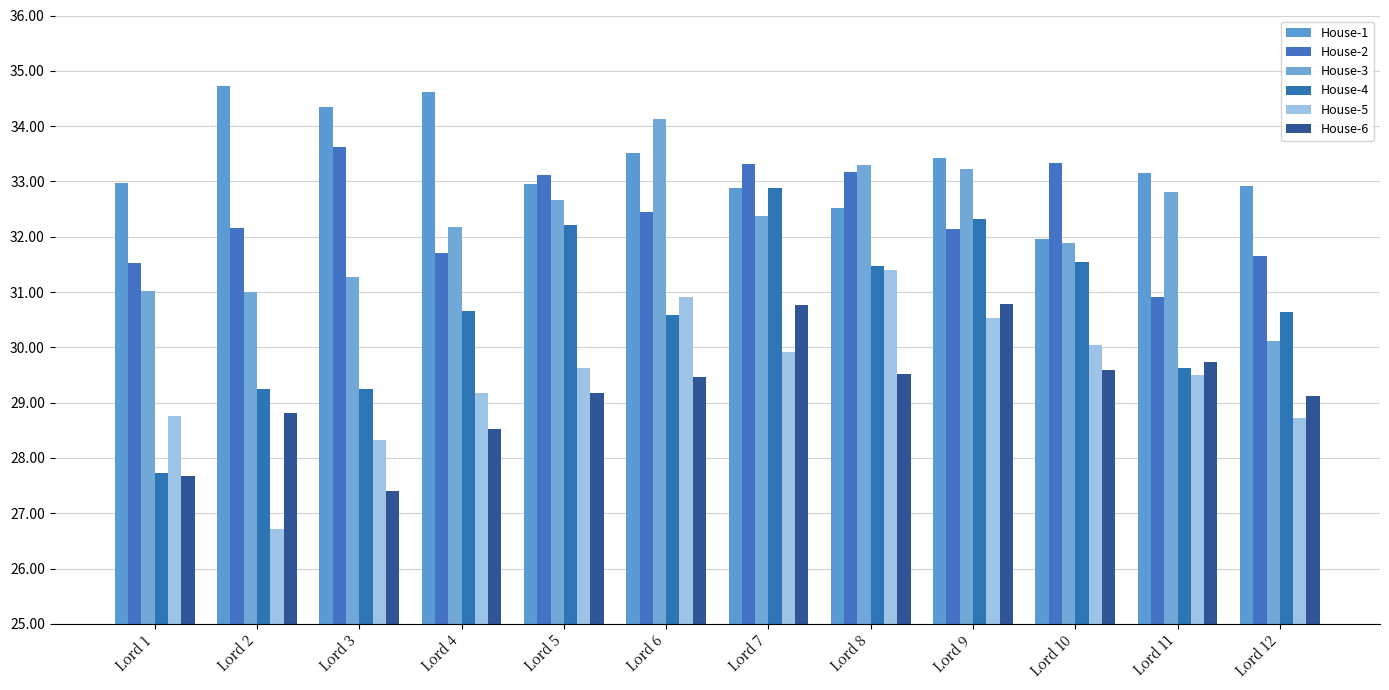

Between Lord 10 and Lord 12, which series saw the biggest shift?

House-3